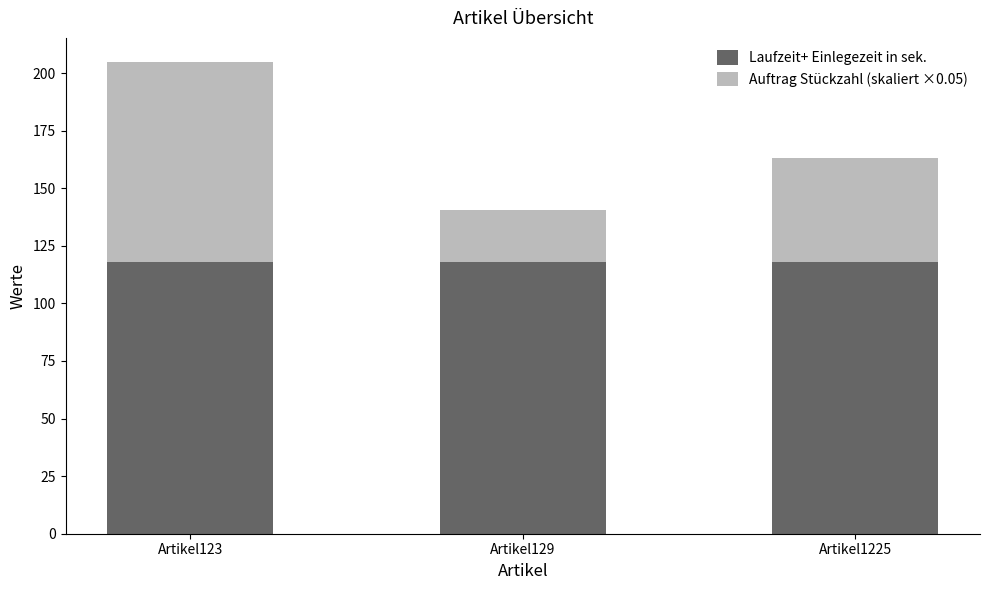

What is the sum of all Laufzeit+ Einlegezeit in sek. values?

354.0